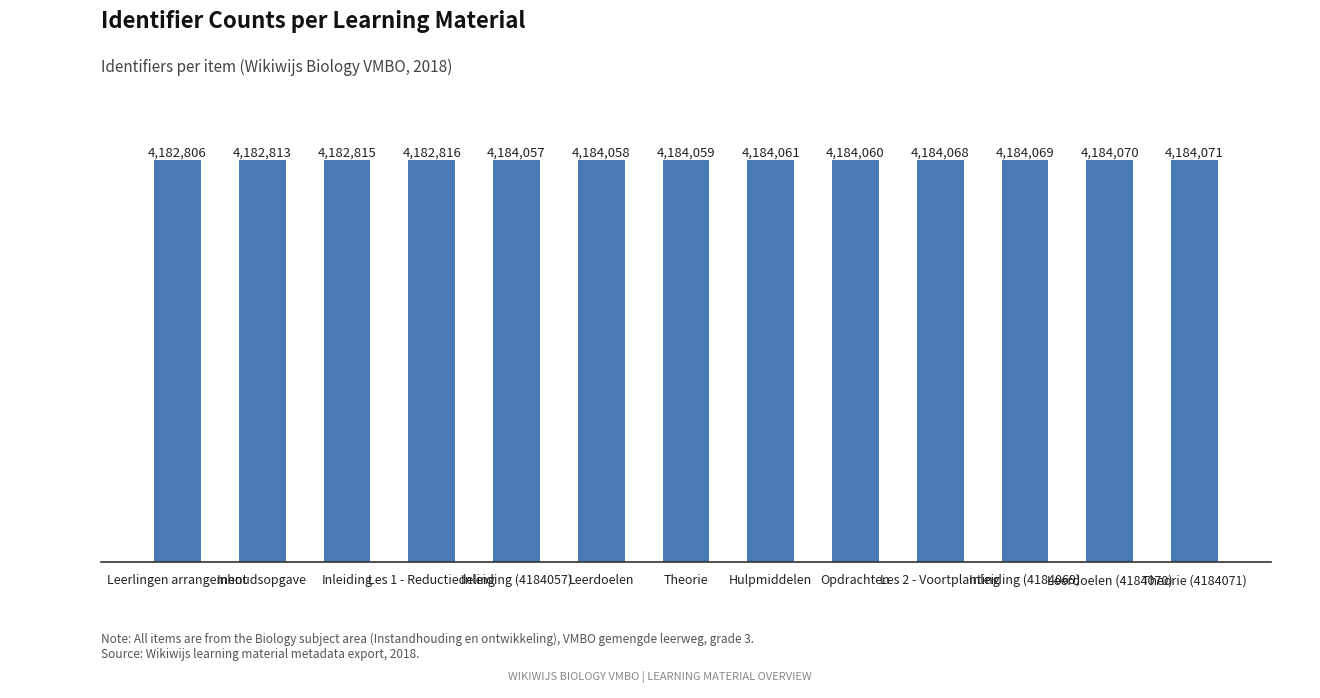

Rank the categories by value from lowest to highest.

Leerlingen arrangement, Inhoudsopgave, Inleiding, Les 1 - Reductiedeling, Inleiding (4184057), Leerdoelen, Theorie, Opdrachten, Hulpmiddelen, Les 2 - Voortplanting, Inleiding (4184069), Leerdoelen (4184070), Theorie (4184071)